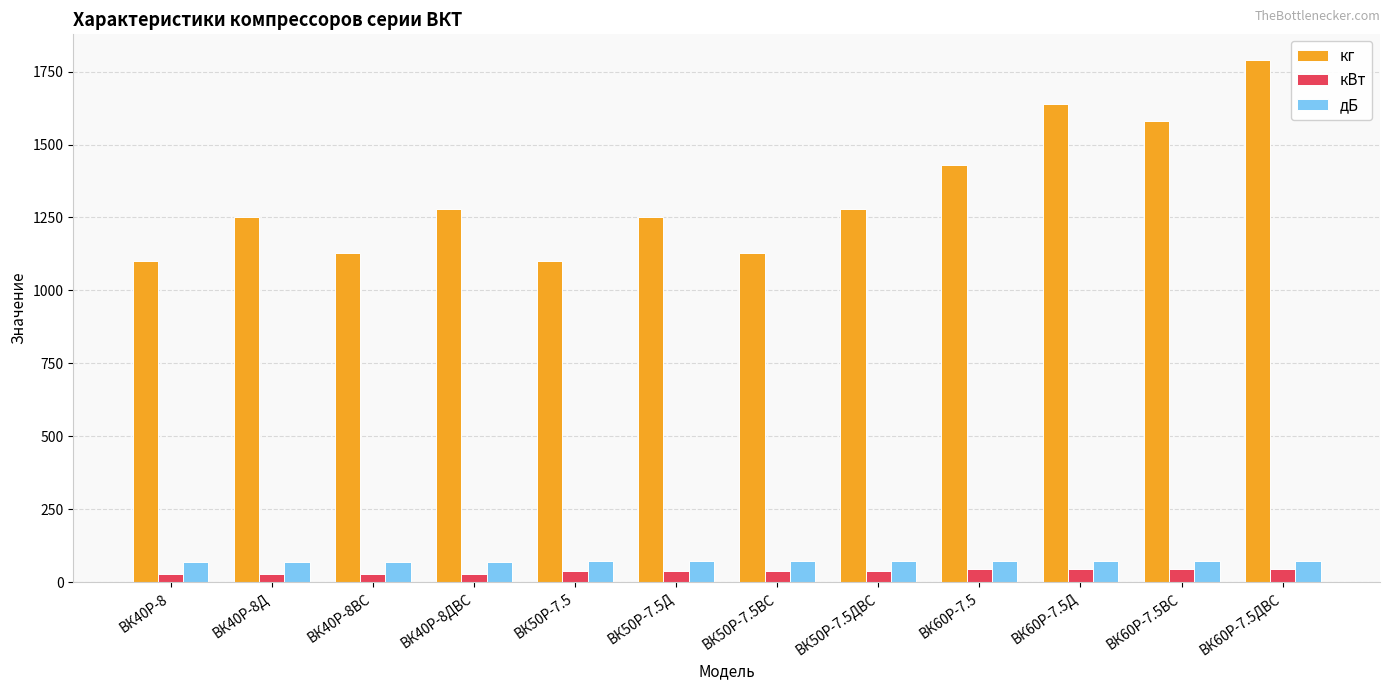

How many series are shown in this chart?

3